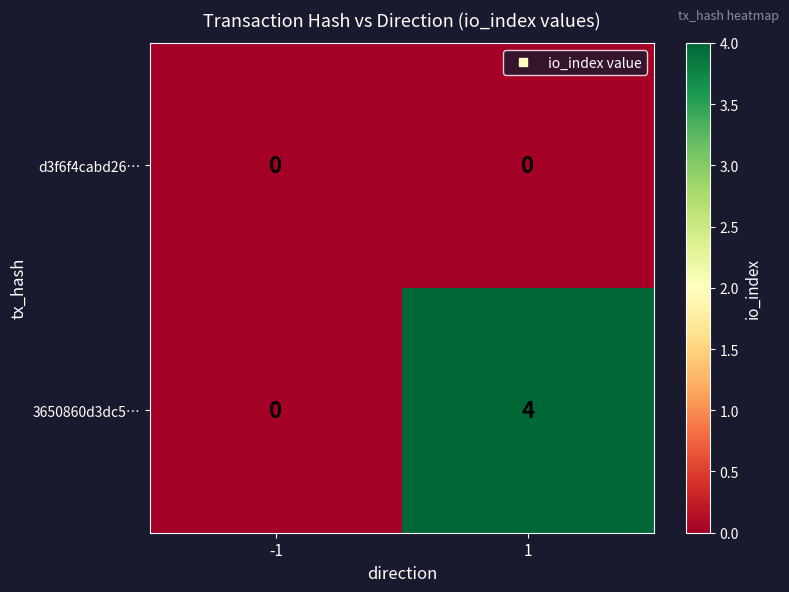

List the series in order of their overall mean, highest first.

3650860d3dc5…, d3f6f4cabd26…